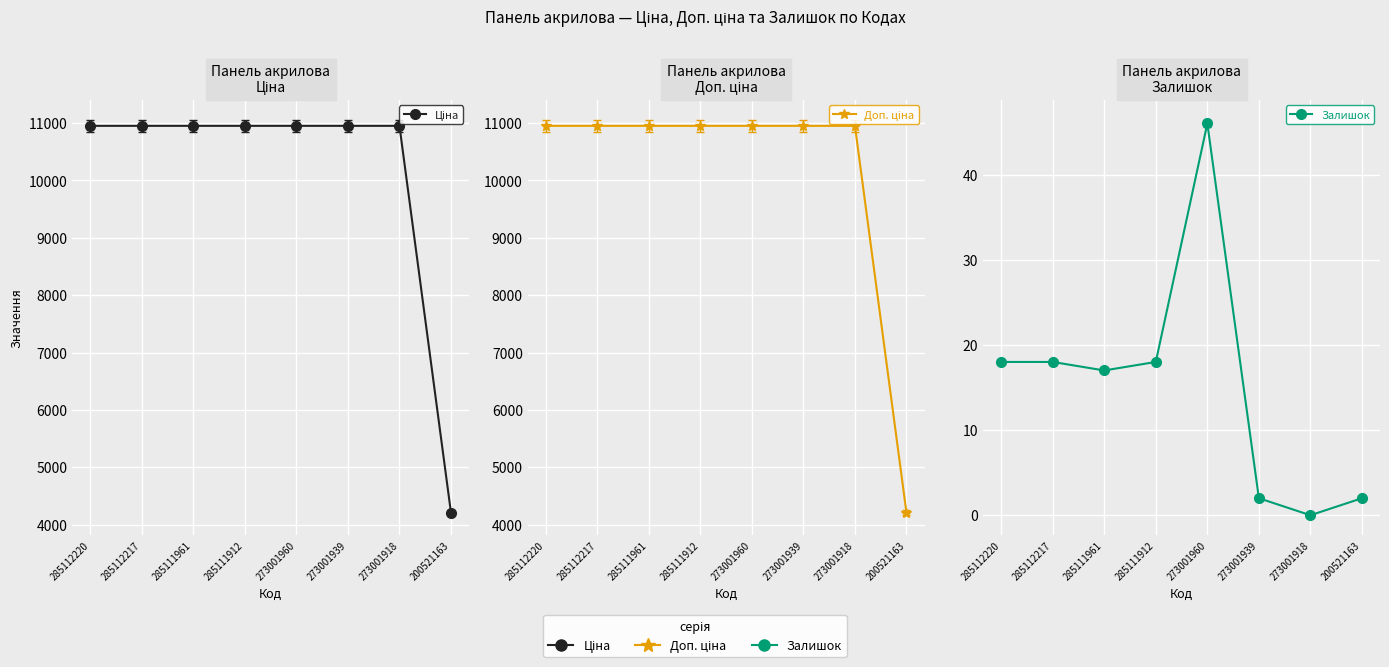

True or false: Ціна has more than 0 interior local peaks.

False